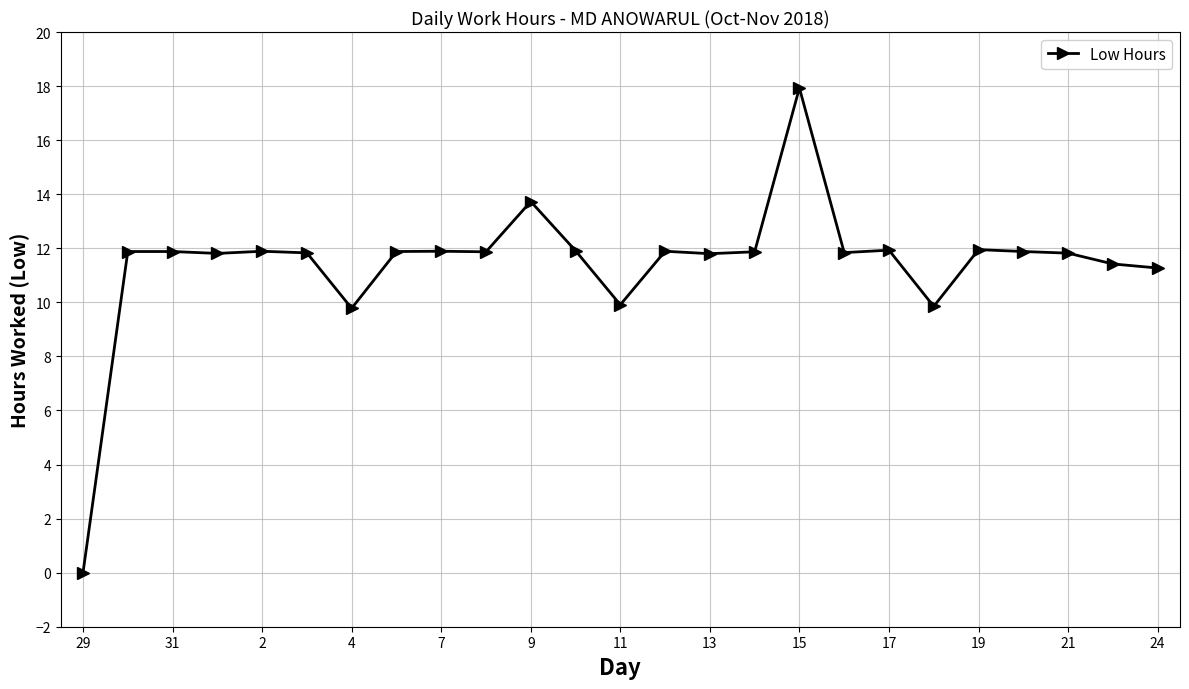

What is the maximum value shown in the chart?

17.9